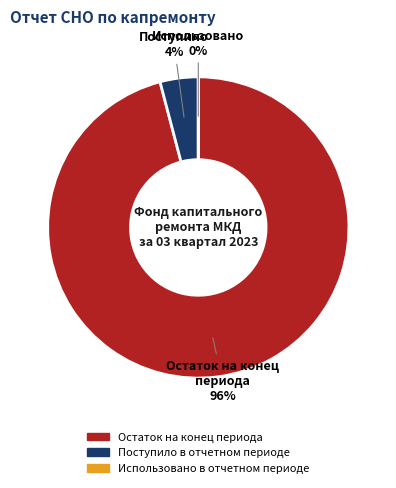

Is there any slice that represents more than half of the pie?

Yes